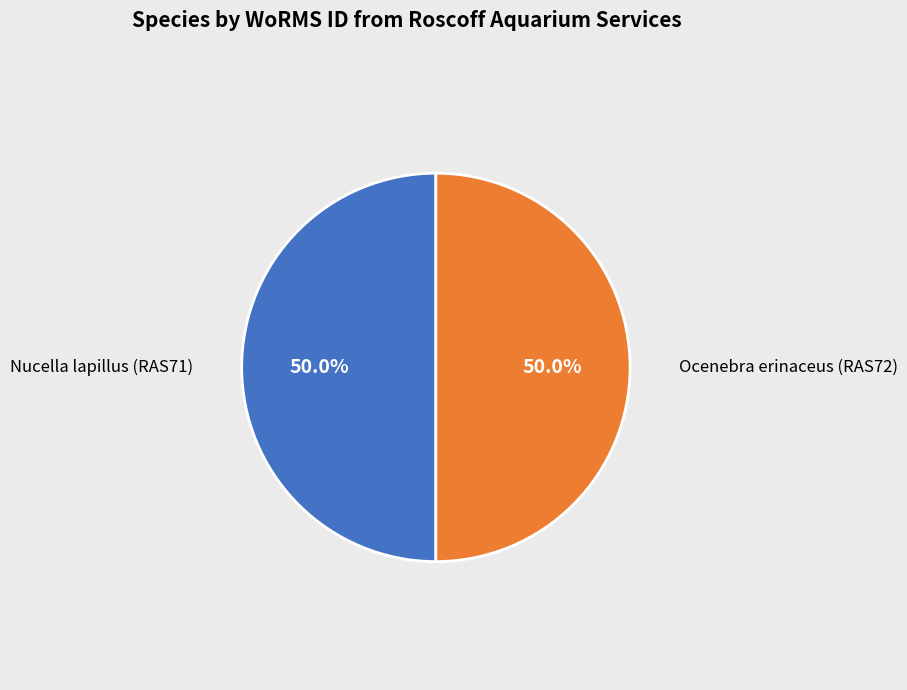

What is the ratio of the value at Ocenebra erinaceus (RAS72) to the value at Nucella lapillus (RAS71)?

1.0